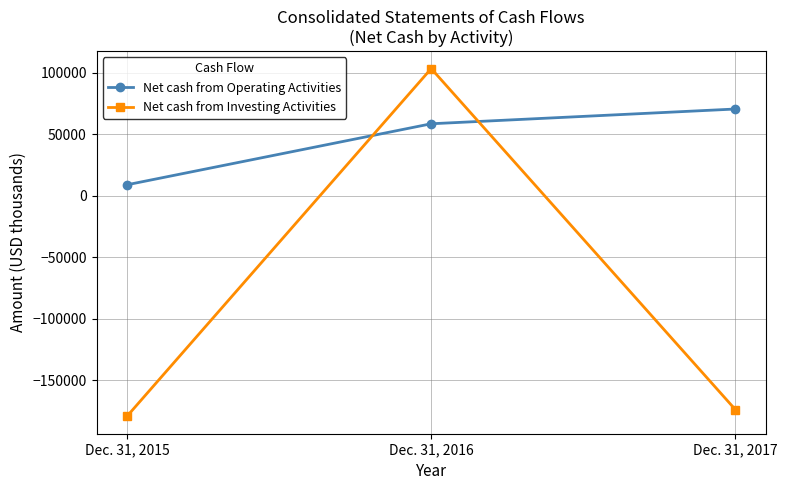

What is the total value across all series at Dec. 31, 2017?

-103334